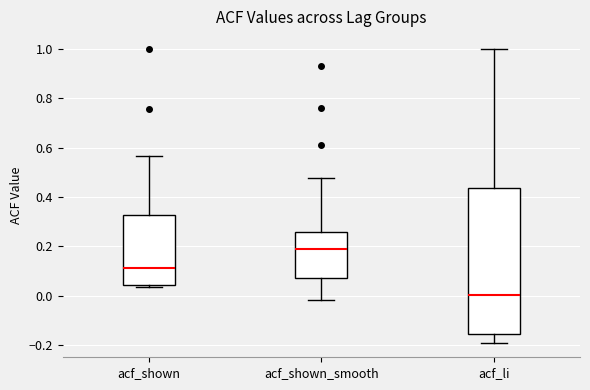

Reading left to right, transcribe this box plot: for each box, give where its median line is, the range the box spans, and where its two whiskers end, as read against the y-axis. The values are not printed on the chart, so give them approximately, as read against the axis.

acf_shown: median 0.12, box 0.04 to 0.32, whiskers 0.04 (just below the box's lower edge) to 0.56
acf_shown_smooth: median 0.20, box 0.08 to 0.26, whiskers -0.02 to 0.48
acf_li: median 0.00, box -0.16 to 0.44, whiskers -0.18 to 1.00